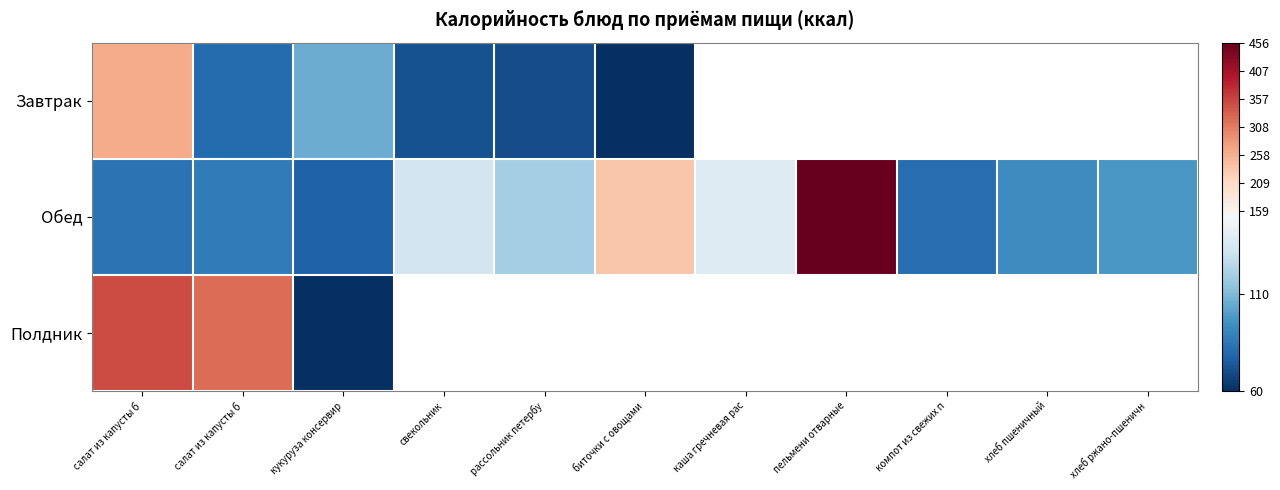

What is the difference between the maximum and minimum values in the Обед series?

378.8